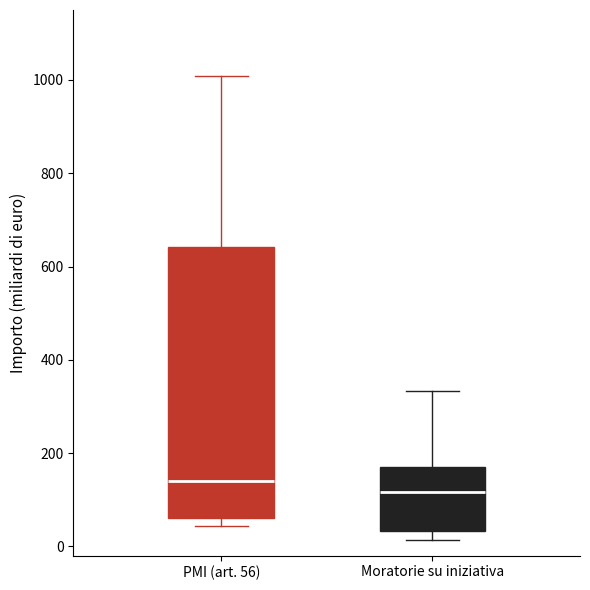

Which box has the highest median line?

PMI (art. 56)